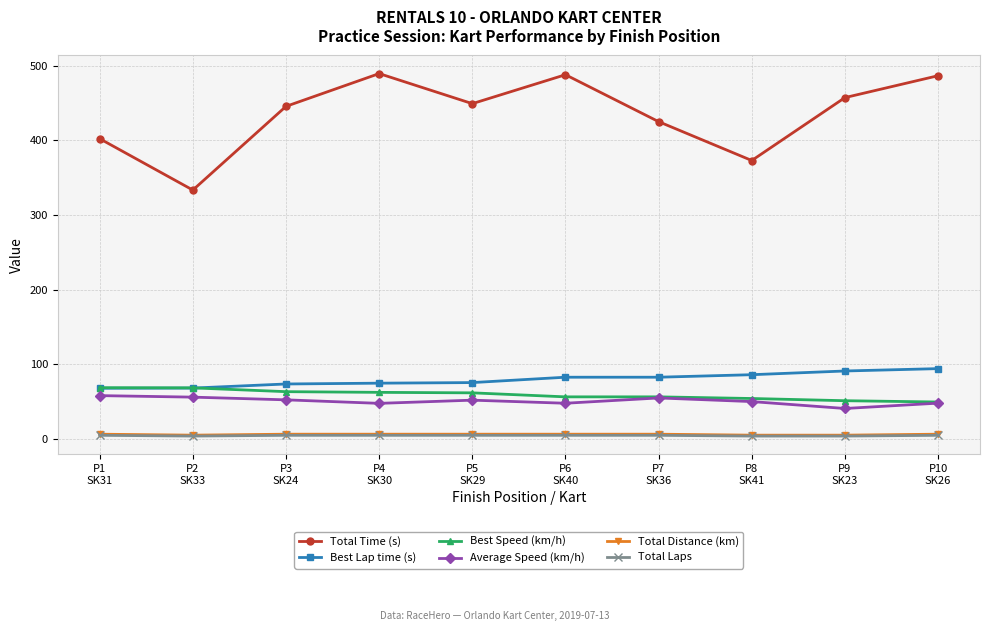

What is the difference between the Total Distance (km) values at P2
SK33 and P7
SK36?

1.3